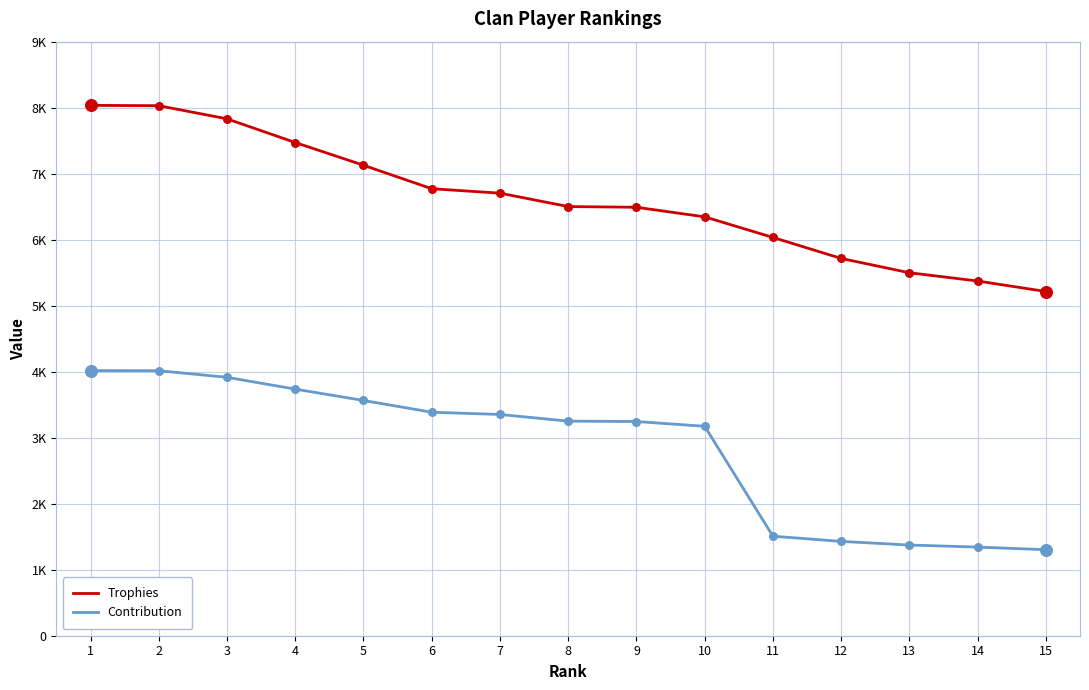

Which series has the largest total across all categories?

Trophies